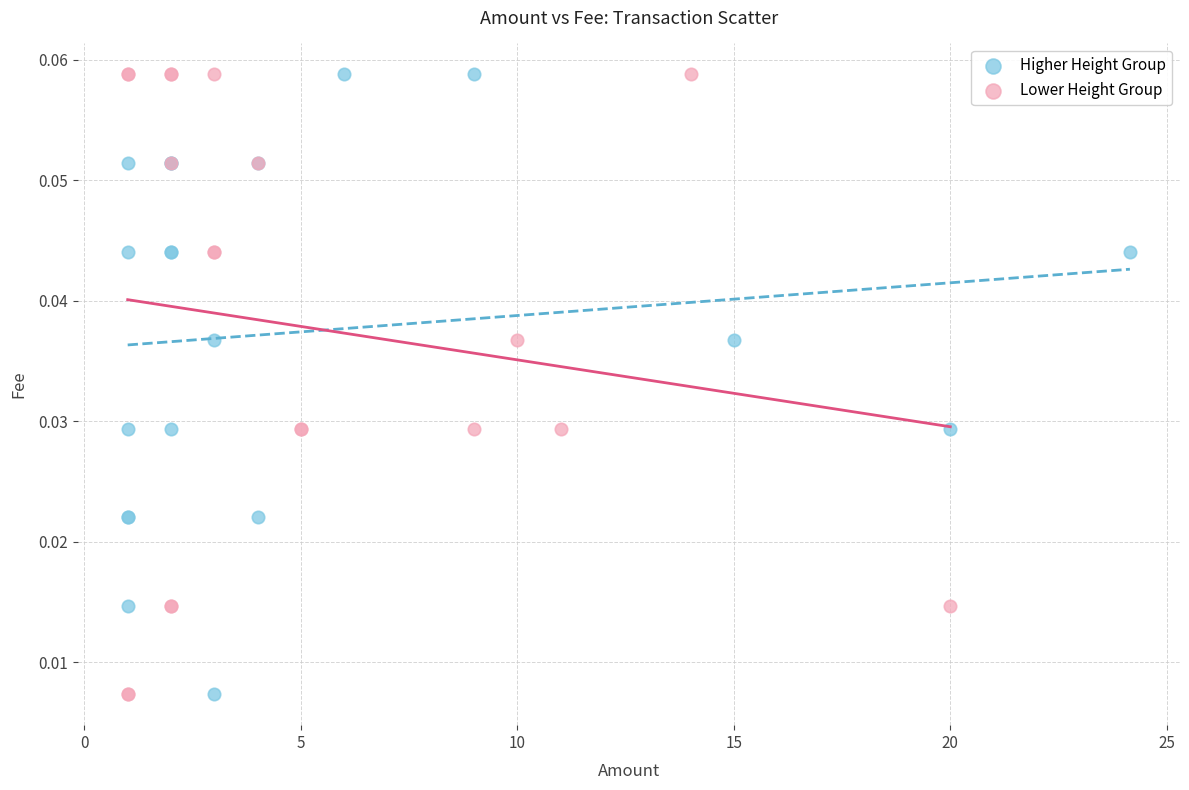

What are all the series names shown in the legend?

Higher Height Group, Lower Height Group